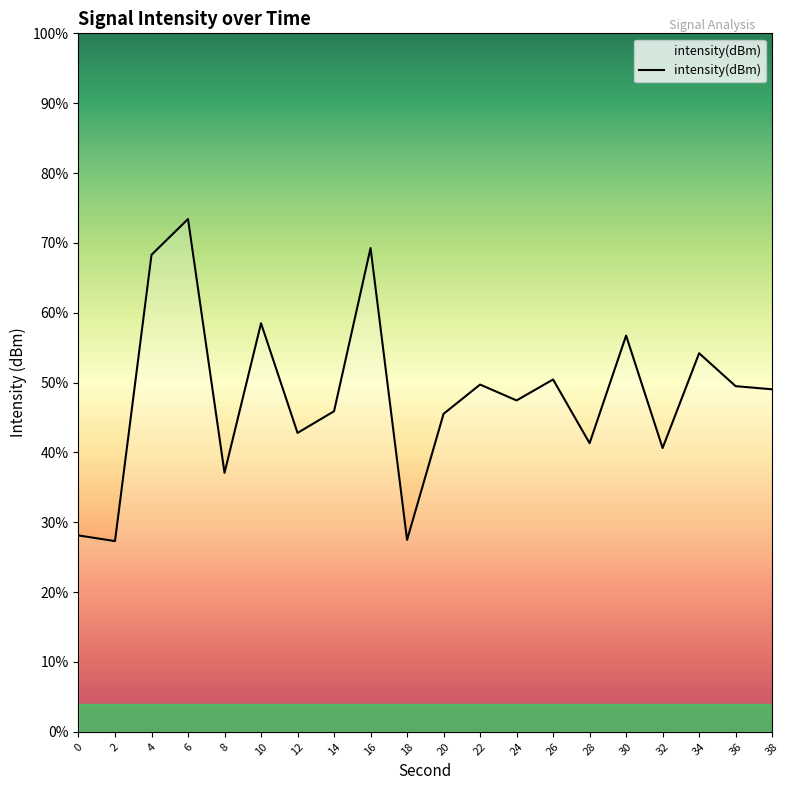

Rank the categories by value from lowest to highest.

2, 18, 0, 8, 32, 28, 12, 20, 14, 24, 38, 36, 22, 26, 34, 30, 10, 4, 16, 6